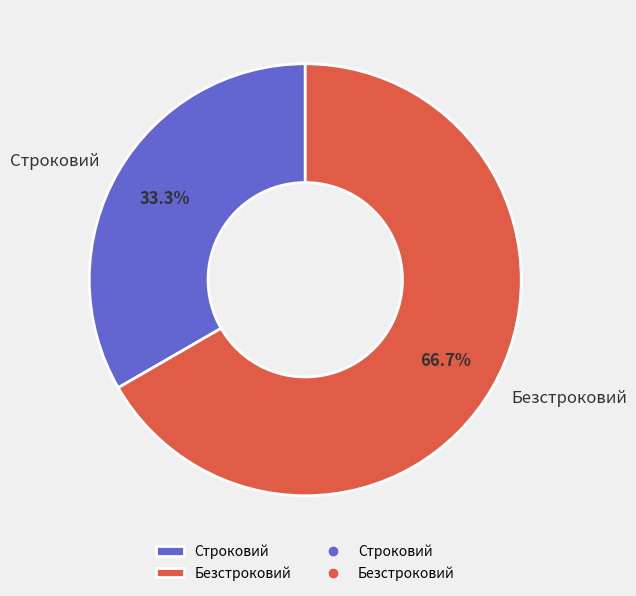

Which slice is the smallest?

Строковий